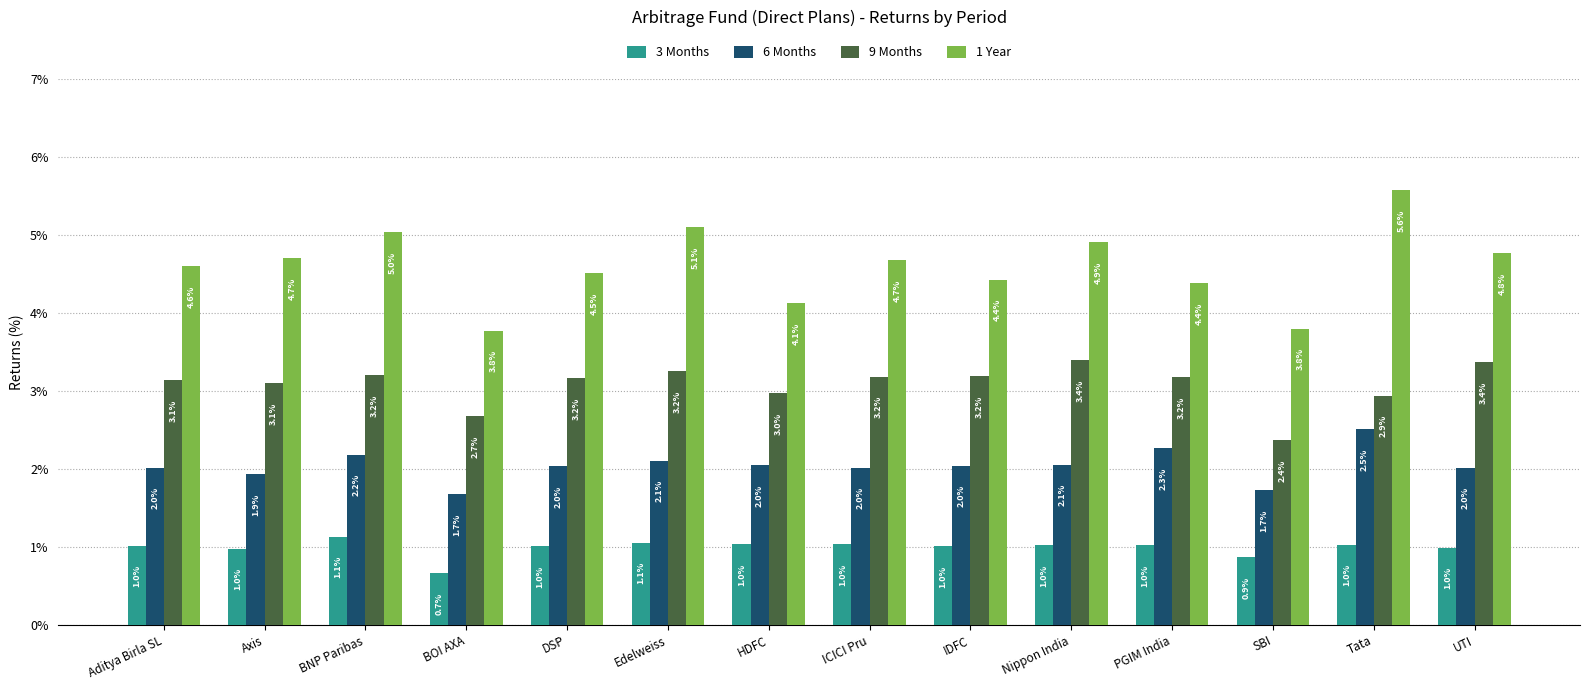

At which label does 1 Year first exceed 4?

Aditya Birla SL